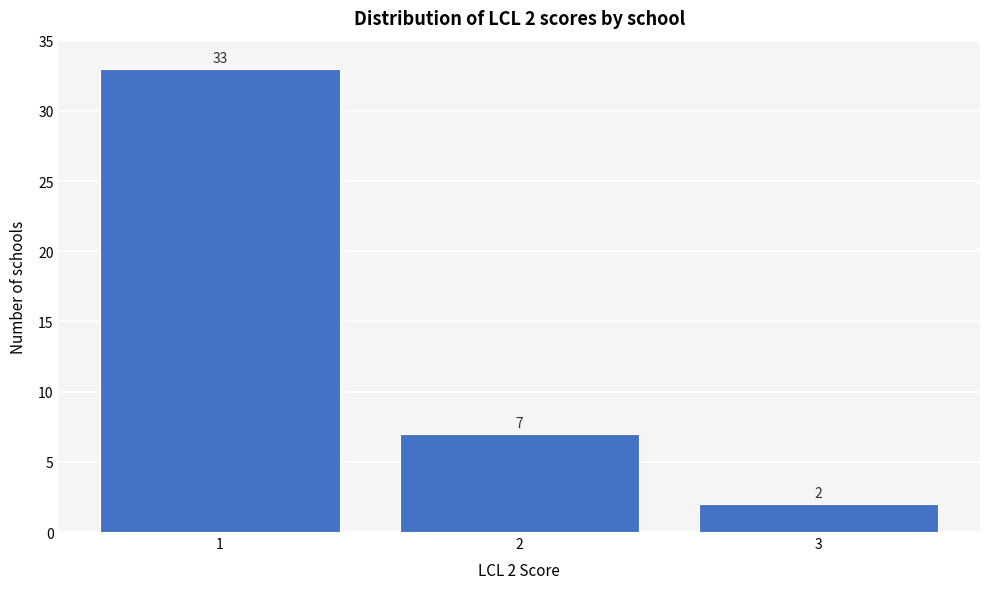

Reading left to right, list all the values displayed in this chart.

33	7	2